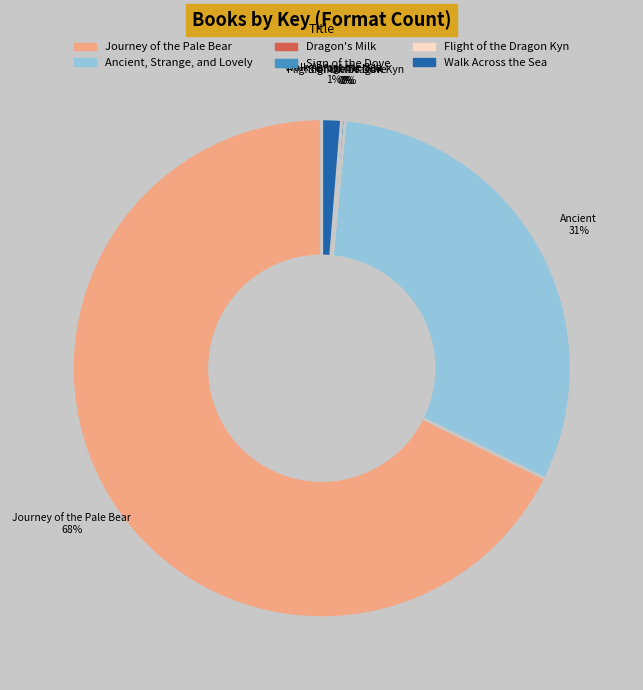

Which category has the biggest portion of the pie?

Journey of the Pale Bear